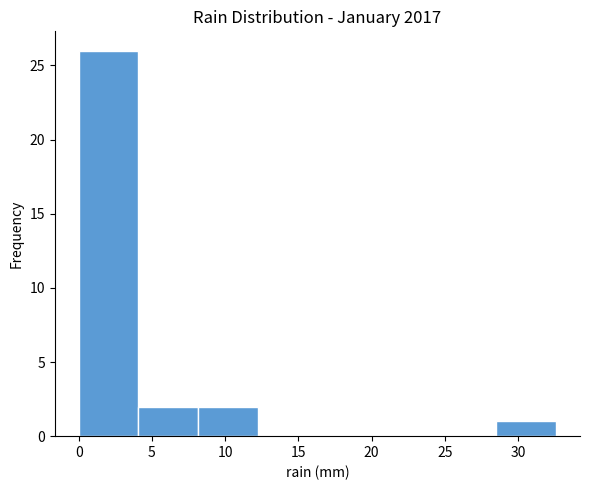

Reading left to right, list every bar in this chart as the range it spans on the x-axis followed by its height. Neither the bar edges nor the heights are printed on the chart, so give them approximately, as read against the axes.

0.0 to 4.0: 26
4.0 to 8.0: 2
8.0 to 12.0: 2
12.0 to 16.5: 0
16.5 to 20.5: 0
20.5 to 24.5: 0
24.5 to 28.5: 0
28.5 to 32.5: 1